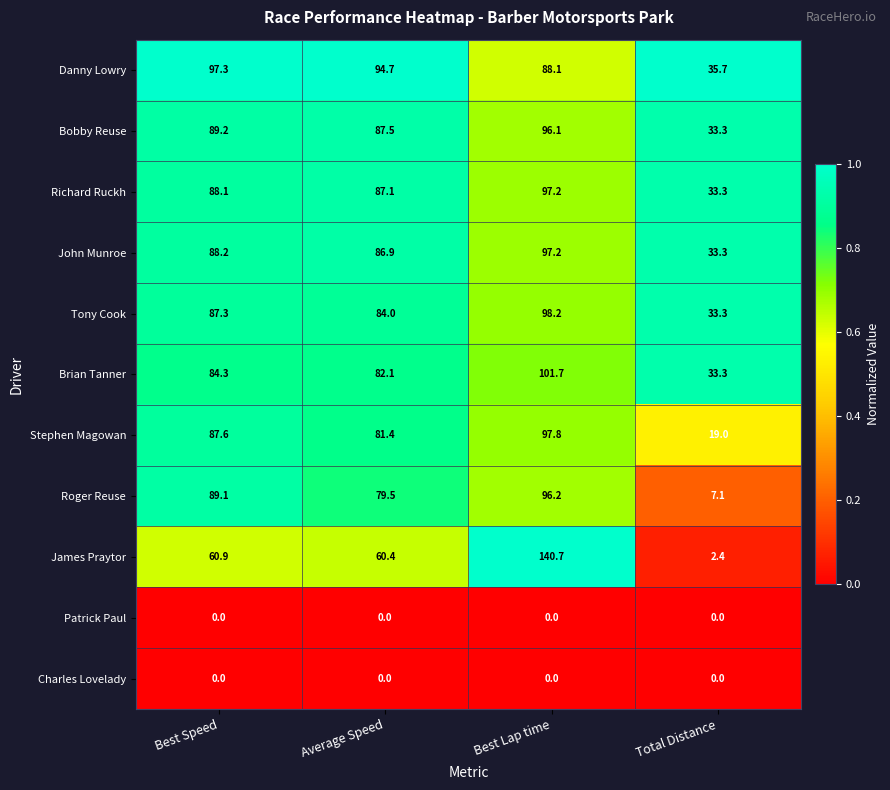

At which label does Stephen Magowan reach its minimum?

Total Distance